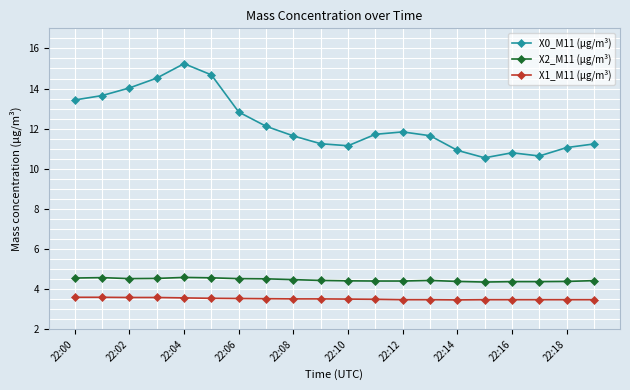

True or false: X2_M11 (μg/m³) and X1_M11 (μg/m³) intersect in this chart.

False